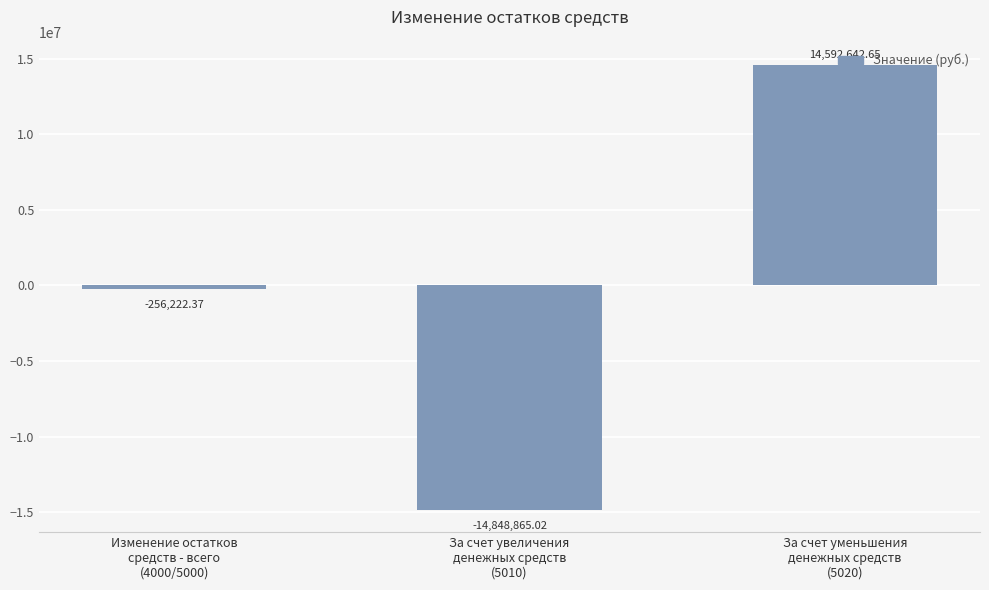

Reading left to right, transcribe all the data shown in this chart.

Изменение остатков
средств - всего
(4000/5000)=-256222.4	За счет увеличения
денежных средств
(5010)=-14848865.0	За счет уменьшения
денежных средств
(5020)=14592642.7